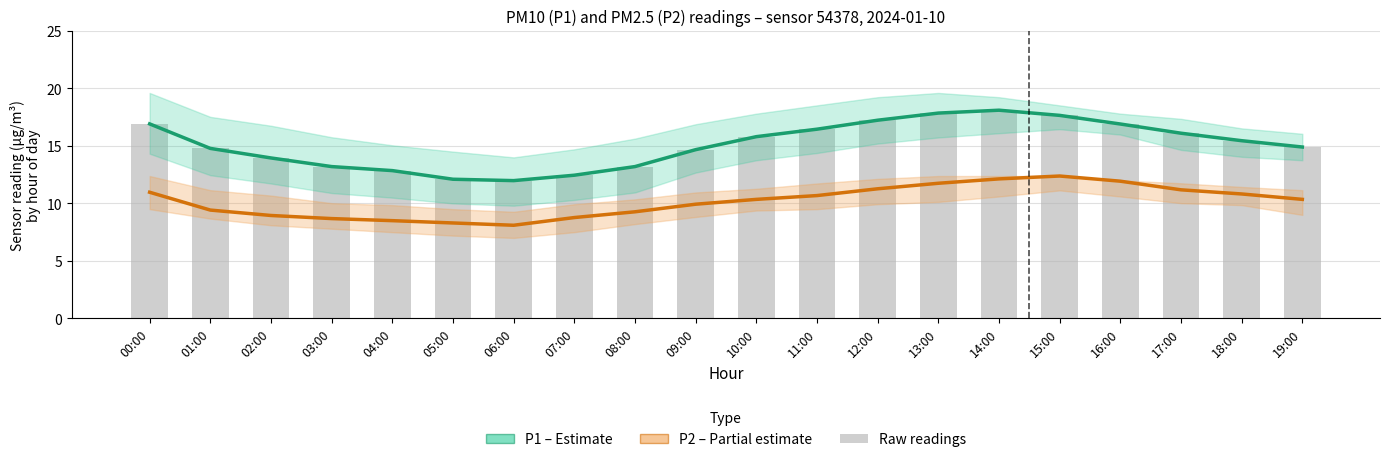

At which category is the sum across all series the highest?

14:00